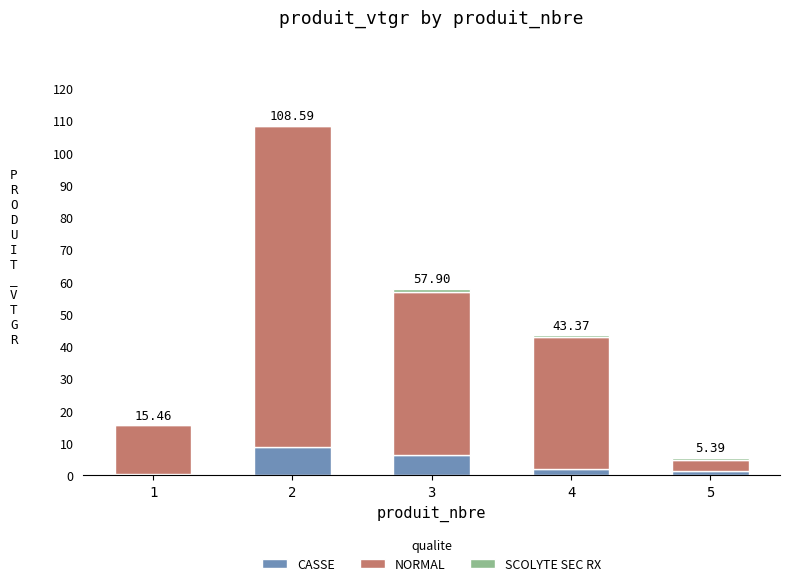

What is the sum of all CASSE values?

19.0